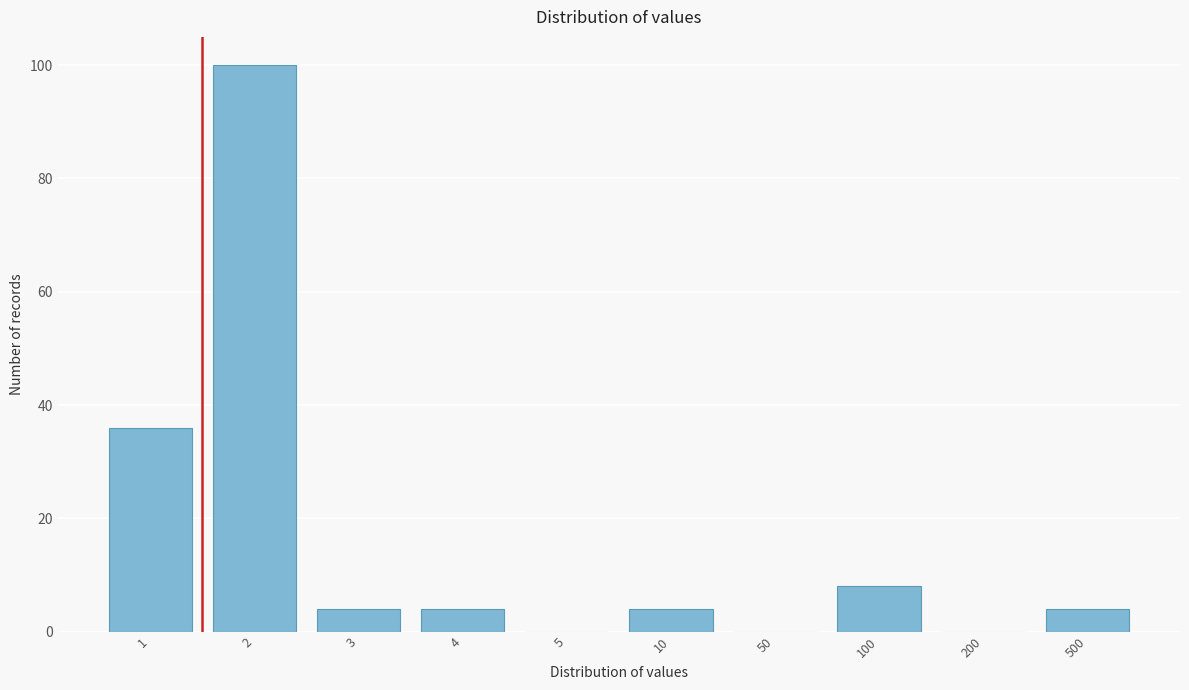

Reading left to right, transcribe all the data shown in this chart.

1=36	2=100	3=4	4=4	5=0	10=4	50=0	100=8	200=0	500=4